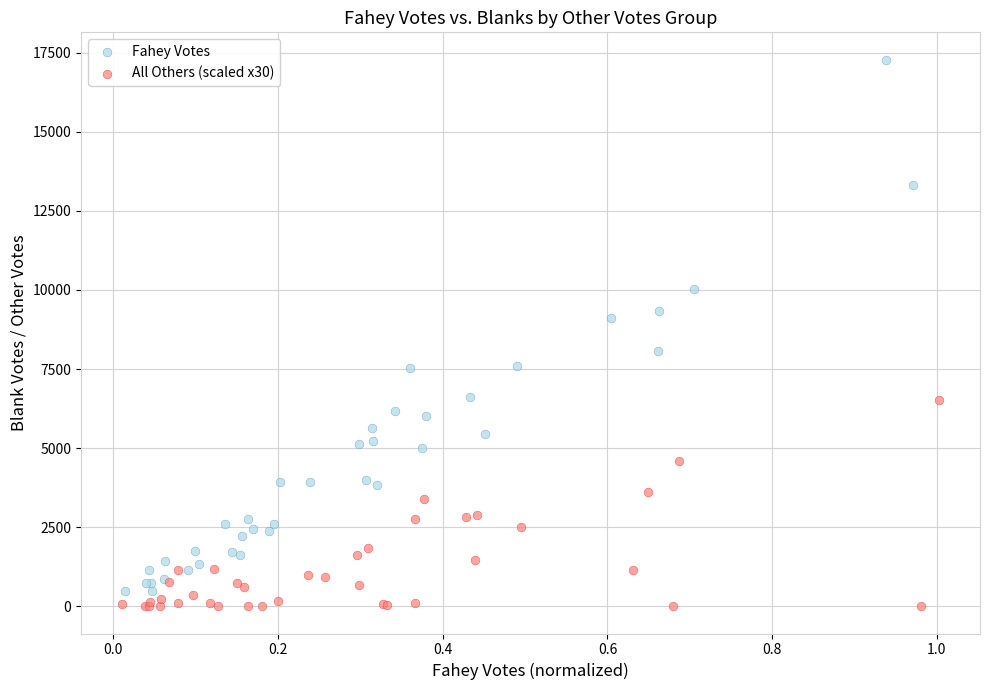

Which series has the widest spread of Y values?

Fahey Votes